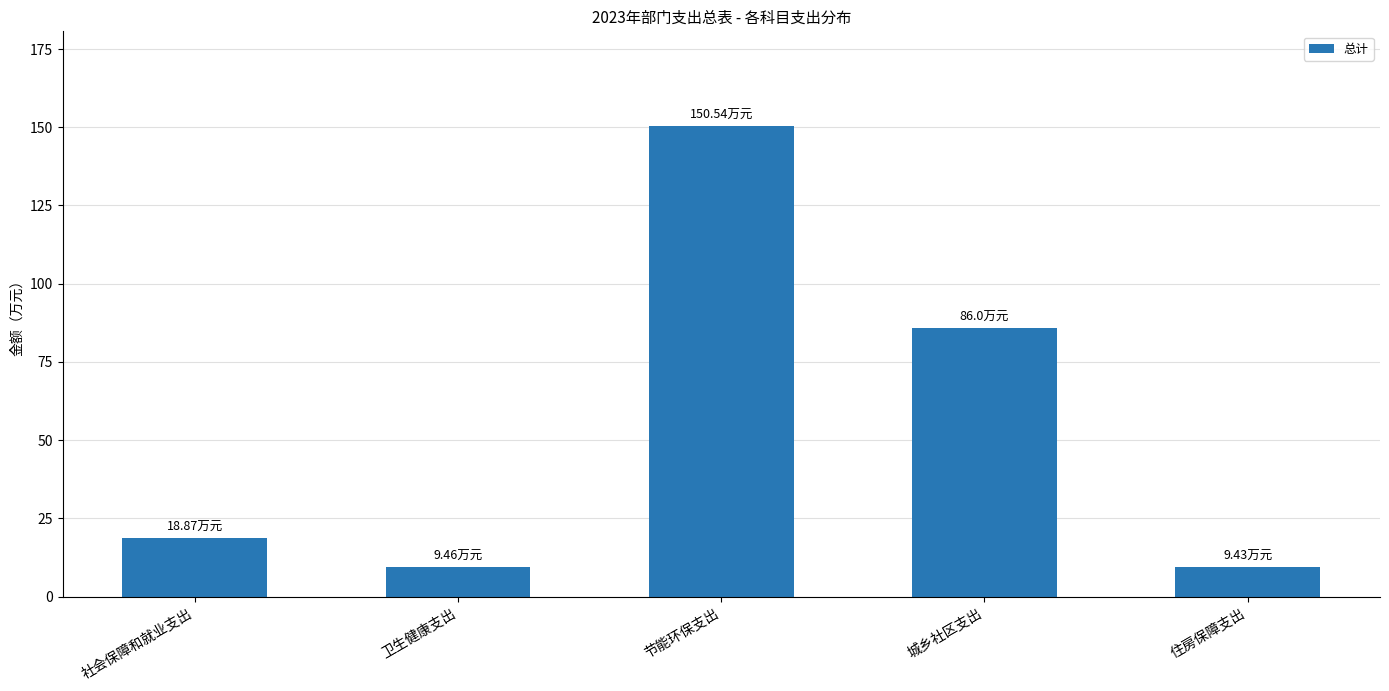

What is the difference between the second highest and second lowest values?

76.5